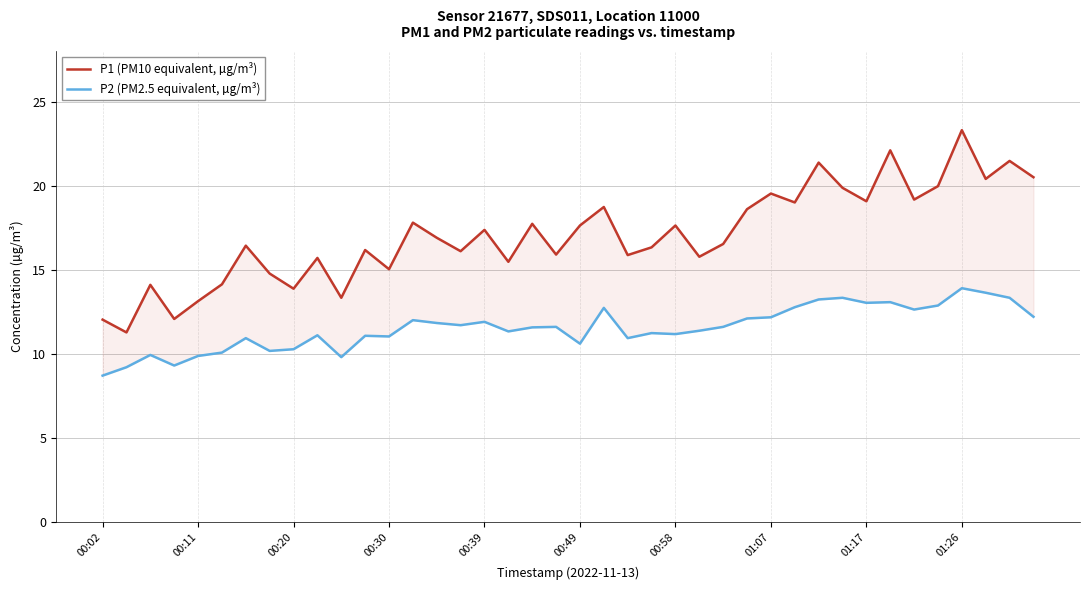

How many interior local peaks does the P1 (PM10 equivalent, µg/m³) series have?

14